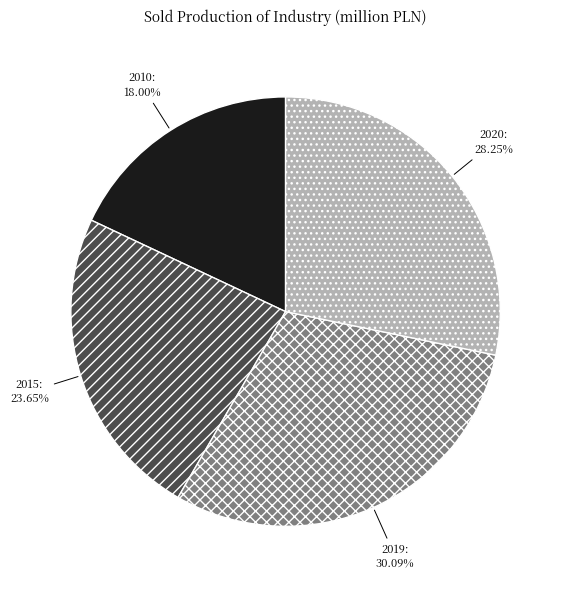

Which slice is the largest?

2019